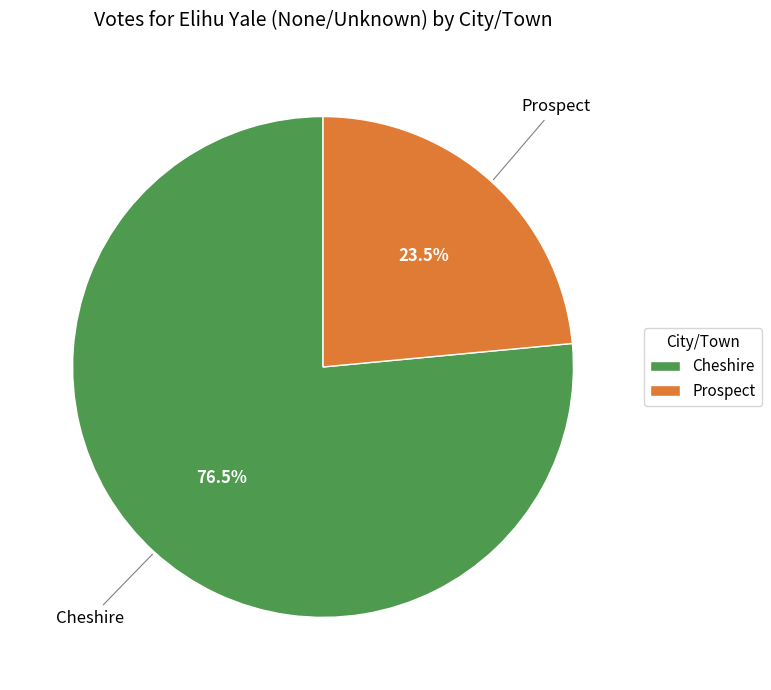

What is the ratio of the value at Cheshire to the value at Prospect?

3.3